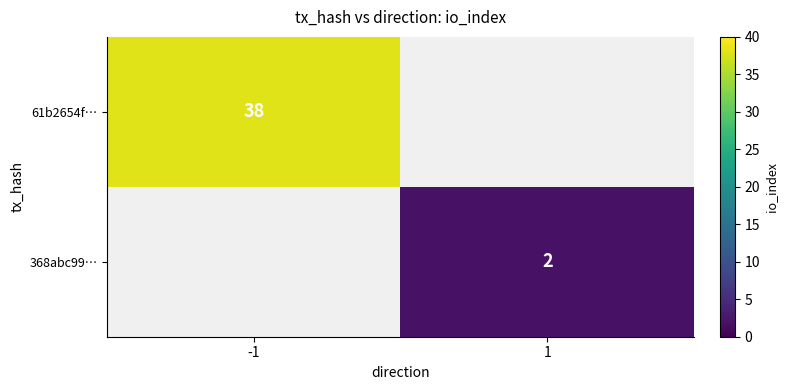

The value of 61b2654f… at -1 is 38. True or false?

True